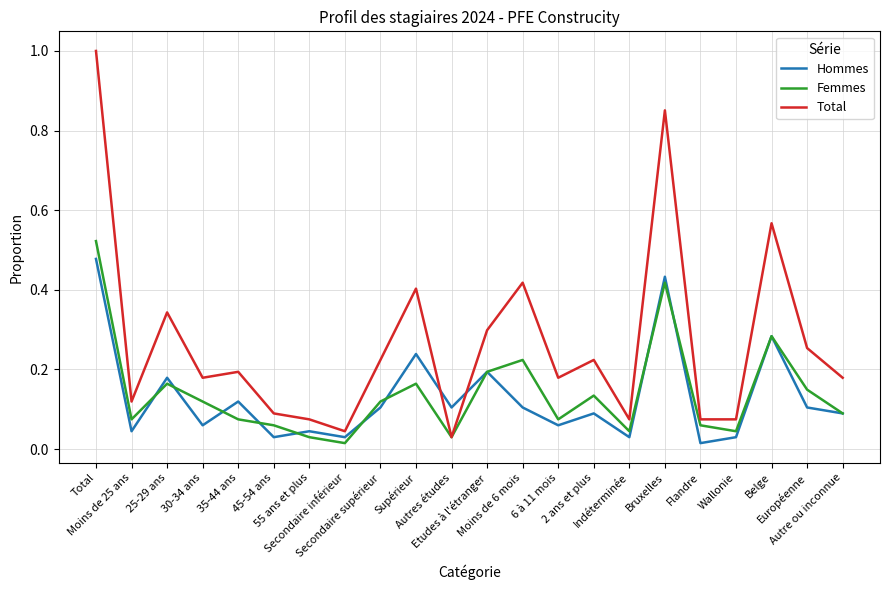

True or false: Femmes has more than 2 interior local peaks.

True